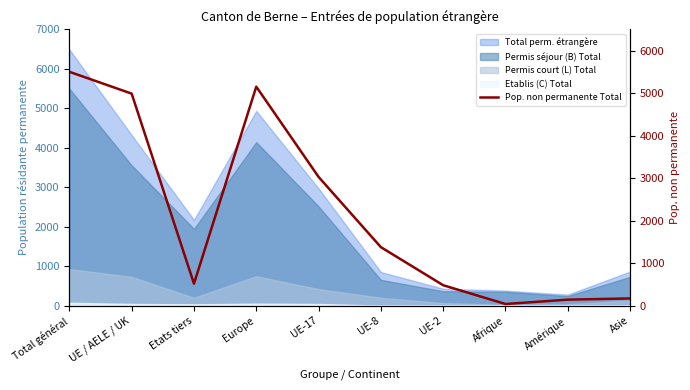

Reading left to right, extract all data points from this chart.

5500	4986	514	5150	3026	1374	478	36	139	167